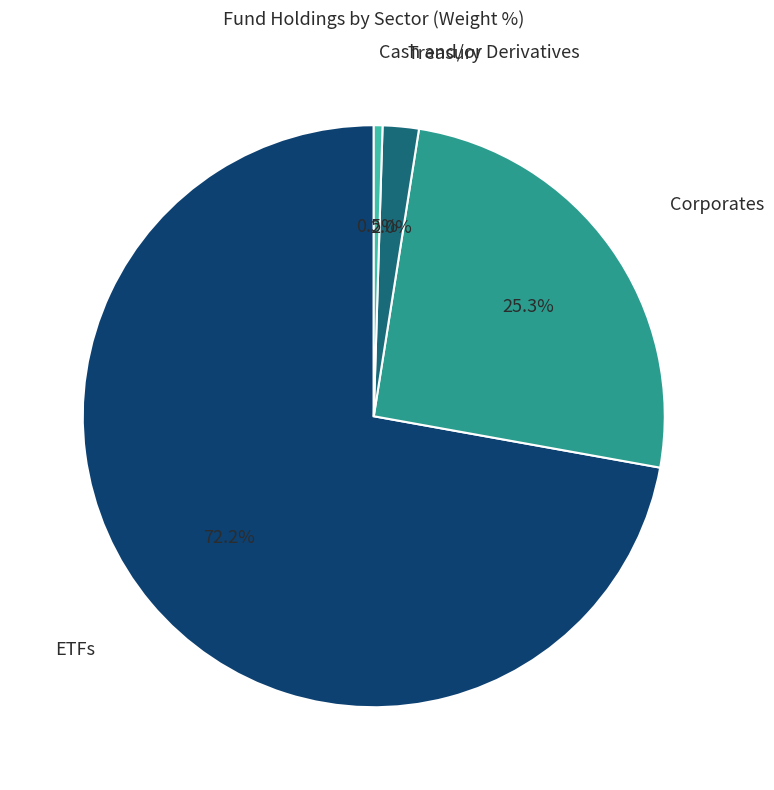

How many slices are in this pie chart?

4